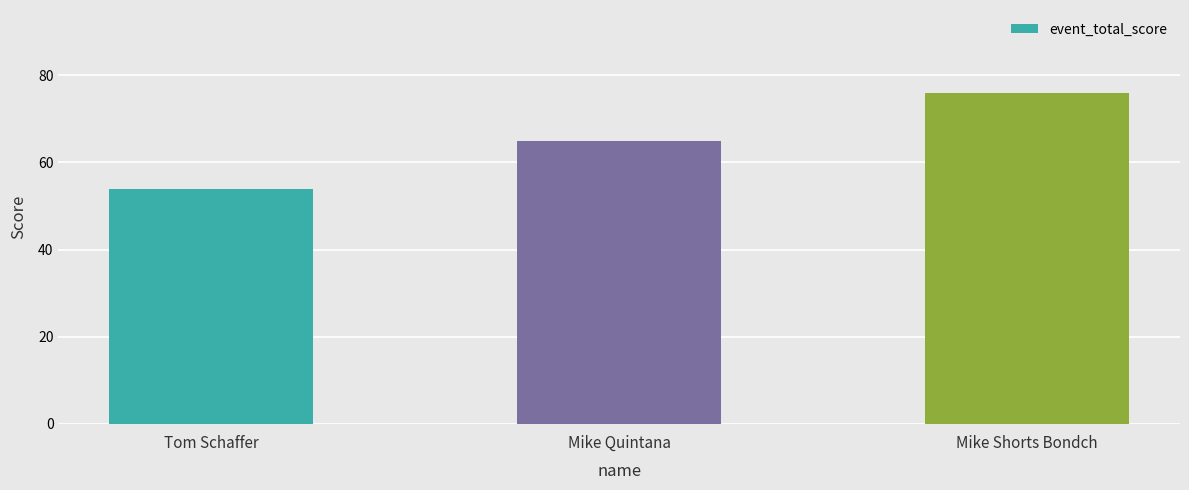

The value at Tom Schaffer is 81. True or false?

False